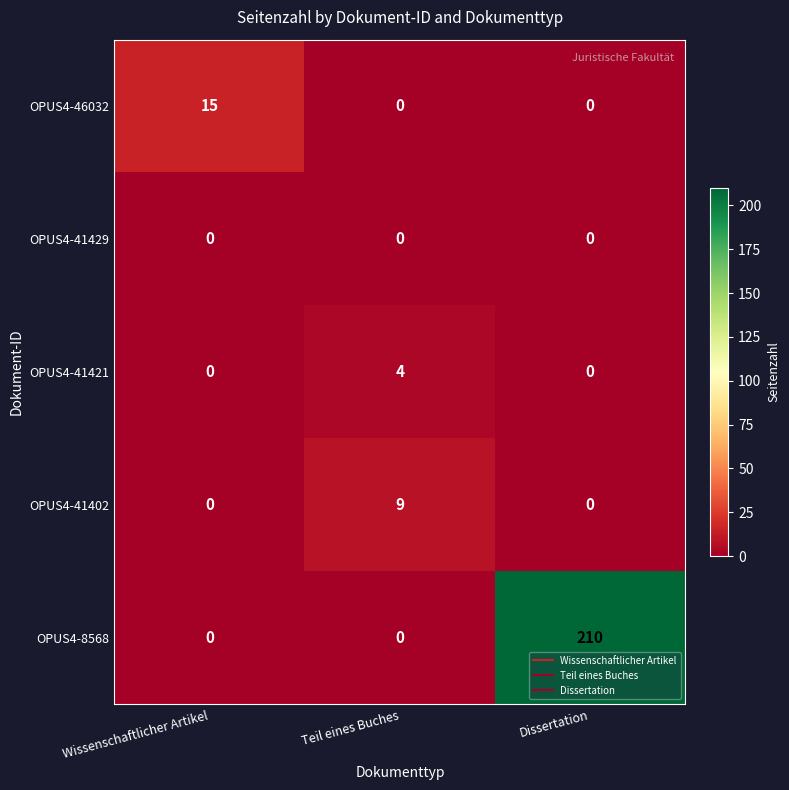

Which series has the largest range (max minus min)?

OPUS4-8568